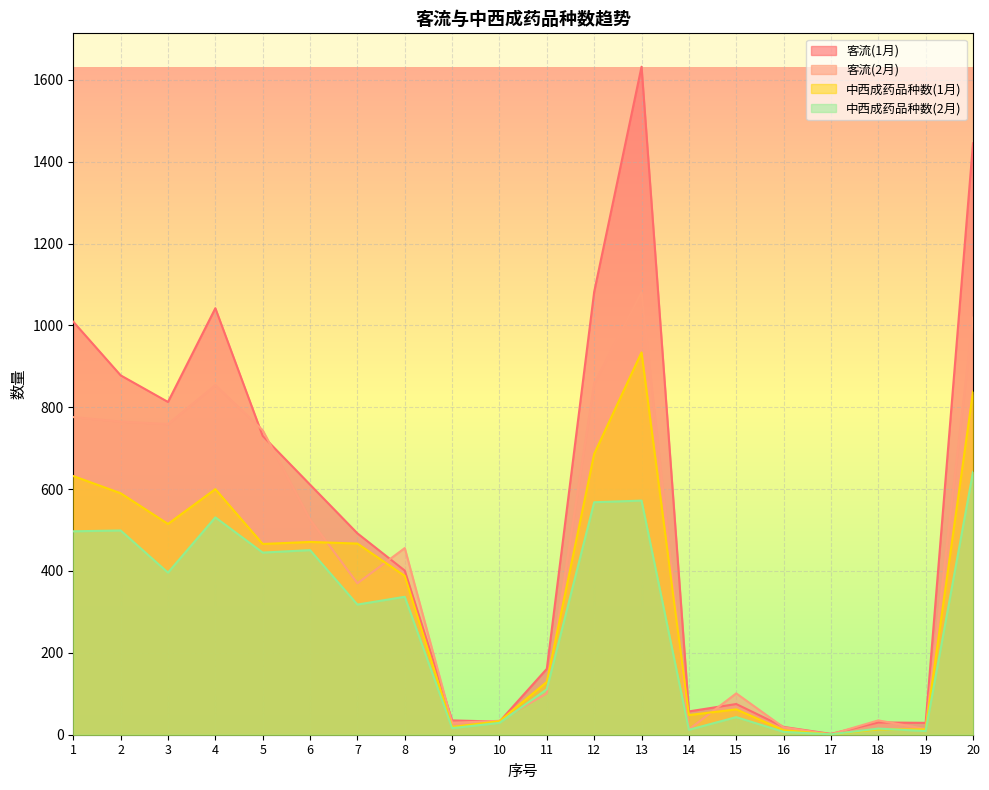

Which category has the lowest value in the 中西成药品种数(1月) series?

17